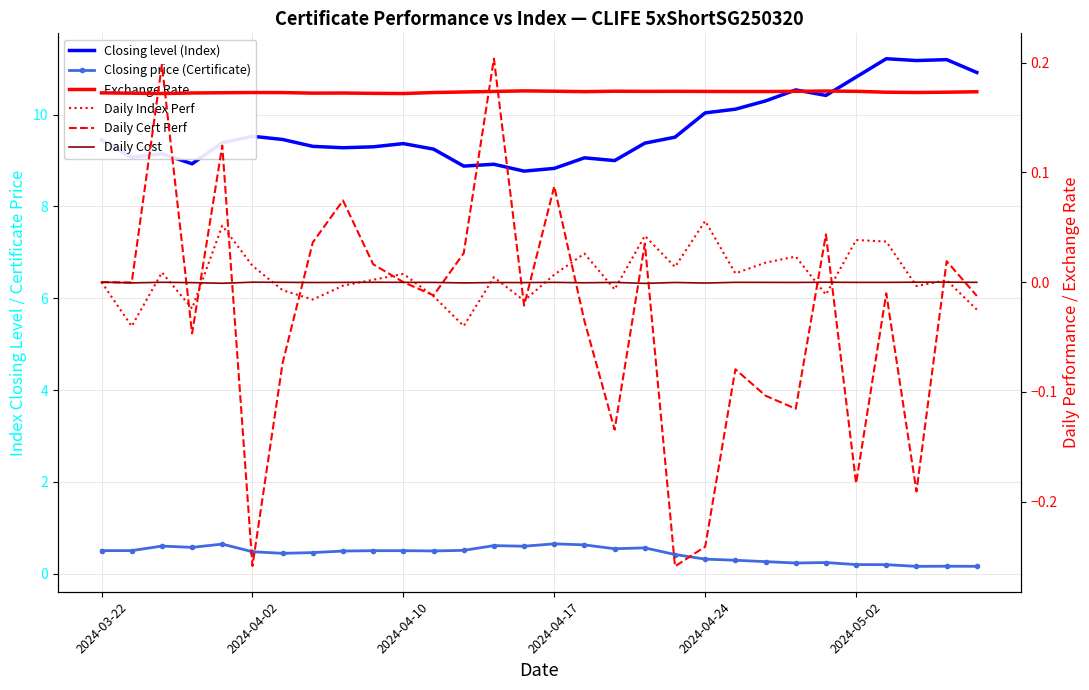

Is the value of Daily Index Perf at 23 greater than the value of Exchange Rate at 10?

No